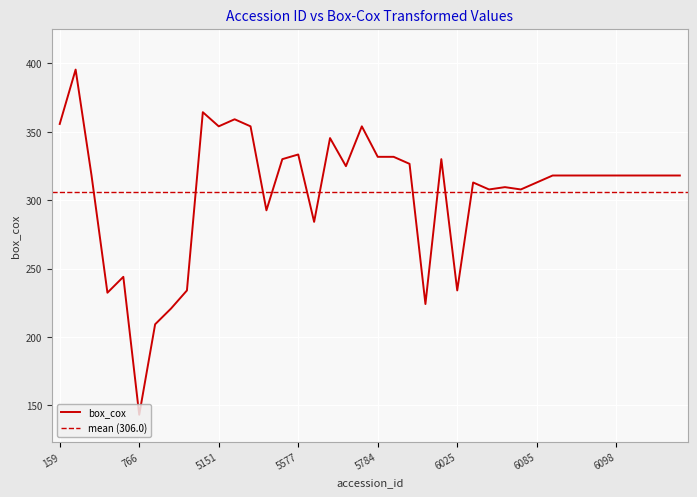

At which label does the data first exceed 318?

159